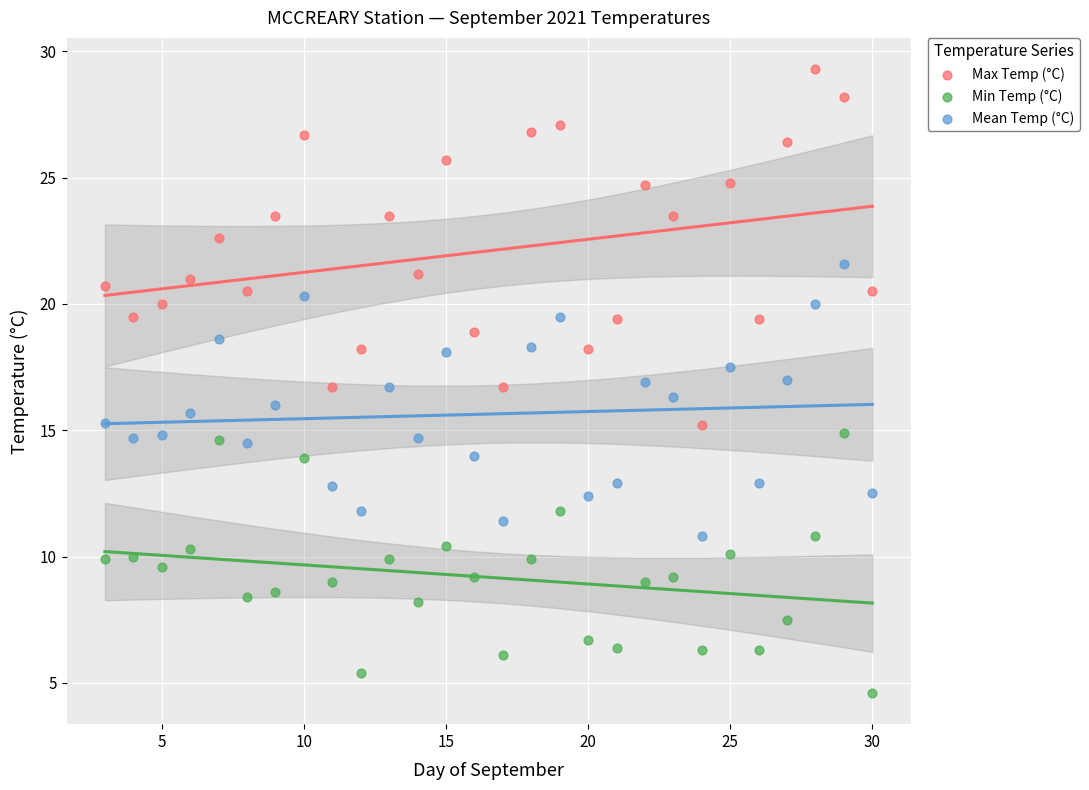

What are all the series names shown in the legend?

Max Temp (°C), Min Temp (°C), Mean Temp (°C)